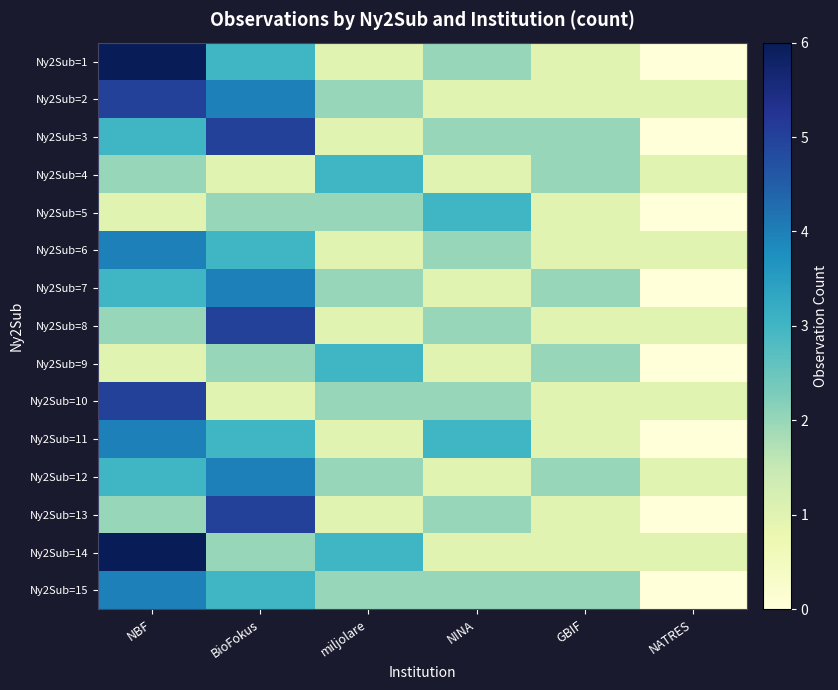

Reading left to right, what are all the values shown in this chart?

Ny2Sub=1: NBF=6	BioFokus=3	miljolare=1	NINA=2	GBIF=1	NATRES=0
Ny2Sub=2: NBF=5	BioFokus=4	miljolare=2	NINA=1	GBIF=1	NATRES=1
Ny2Sub=3: NBF=3	BioFokus=5	miljolare=1	NINA=2	GBIF=2	NATRES=0
Ny2Sub=4: NBF=2	BioFokus=1	miljolare=3	NINA=1	GBIF=2	NATRES=1
Ny2Sub=5: NBF=1	BioFokus=2	miljolare=2	NINA=3	GBIF=1	NATRES=0
Ny2Sub=6: NBF=4	BioFokus=3	miljolare=1	NINA=2	GBIF=1	NATRES=1
Ny2Sub=7: NBF=3	BioFokus=4	miljolare=2	NINA=1	GBIF=2	NATRES=0
Ny2Sub=8: NBF=2	BioFokus=5	miljolare=1	NINA=2	GBIF=1	NATRES=1
Ny2Sub=9: NBF=1	BioFokus=2	miljolare=3	NINA=1	GBIF=2	NATRES=0
Ny2Sub=10: NBF=5	BioFokus=1	miljolare=2	NINA=2	GBIF=1	NATRES=1
Ny2Sub=11: NBF=4	BioFokus=3	miljolare=1	NINA=3	GBIF=1	NATRES=0
Ny2Sub=12: NBF=3	BioFokus=4	miljolare=2	NINA=1	GBIF=2	NATRES=1
Ny2Sub=13: NBF=2	BioFokus=5	miljolare=1	NINA=2	GBIF=1	NATRES=0
Ny2Sub=14: NBF=6	BioFokus=2	miljolare=3	NINA=1	GBIF=1	NATRES=1
Ny2Sub=15: NBF=4	BioFokus=3	miljolare=2	NINA=2	GBIF=2	NATRES=0